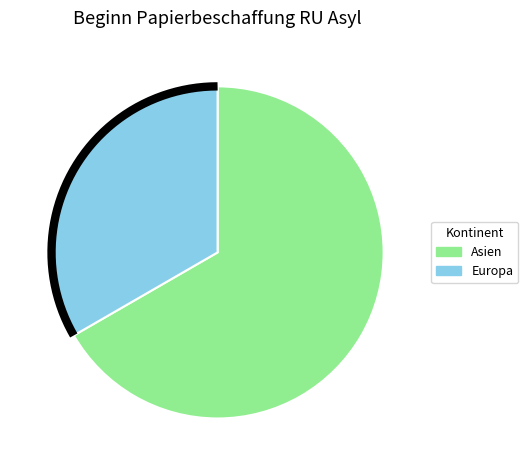

To the nearest percent, what is the difference between the largest and smallest slice percentages?

33%